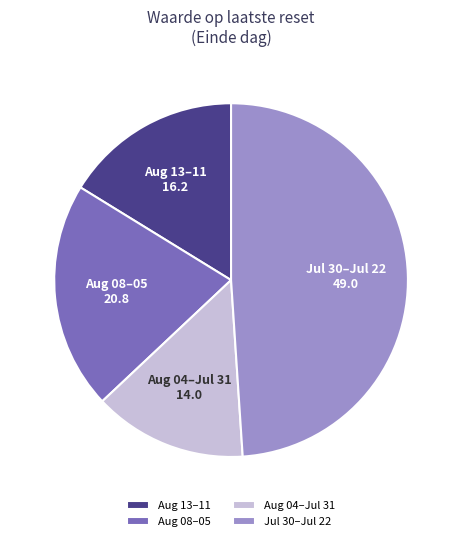

Which category has the biggest portion of the pie?

Jul 30–Jul 22